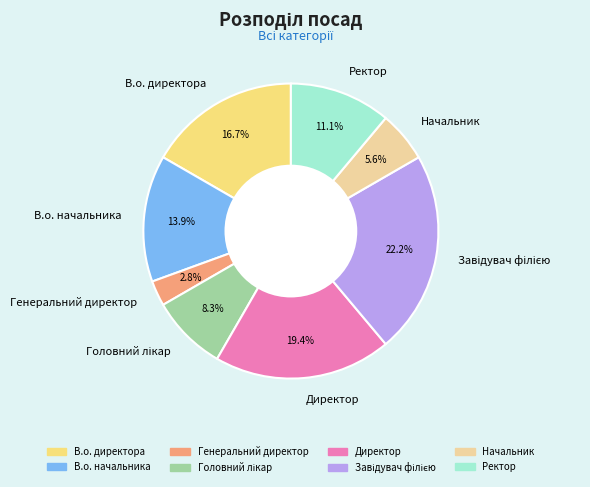

Does any single category account for the majority?

No